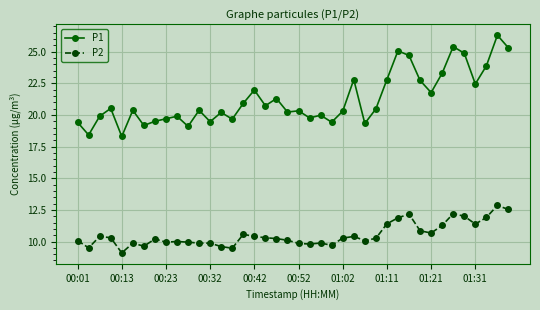

List the series in order of their overall mean, highest first.

P1, P2